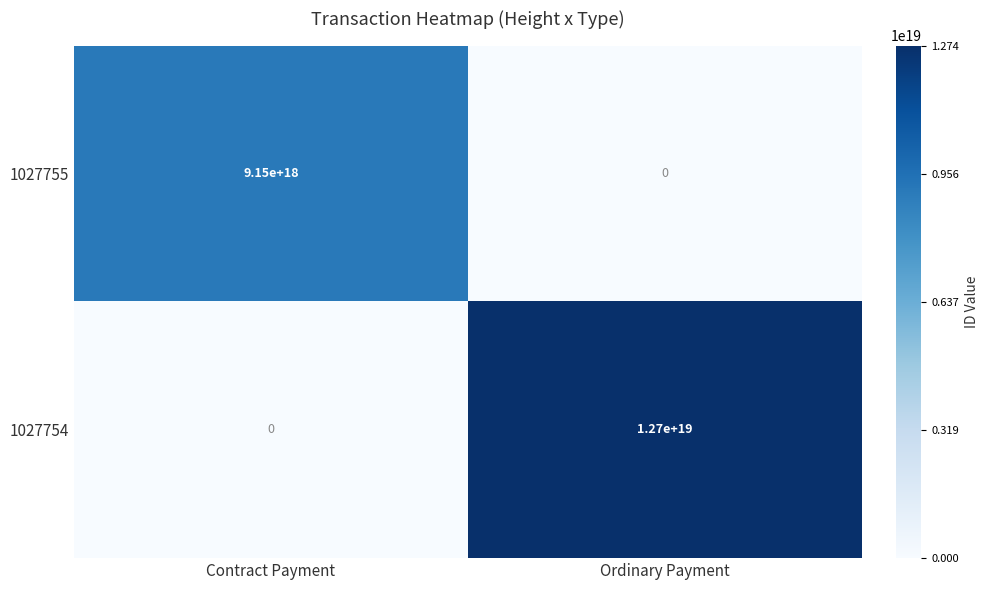

Which series has the widest spread of values?

1027754